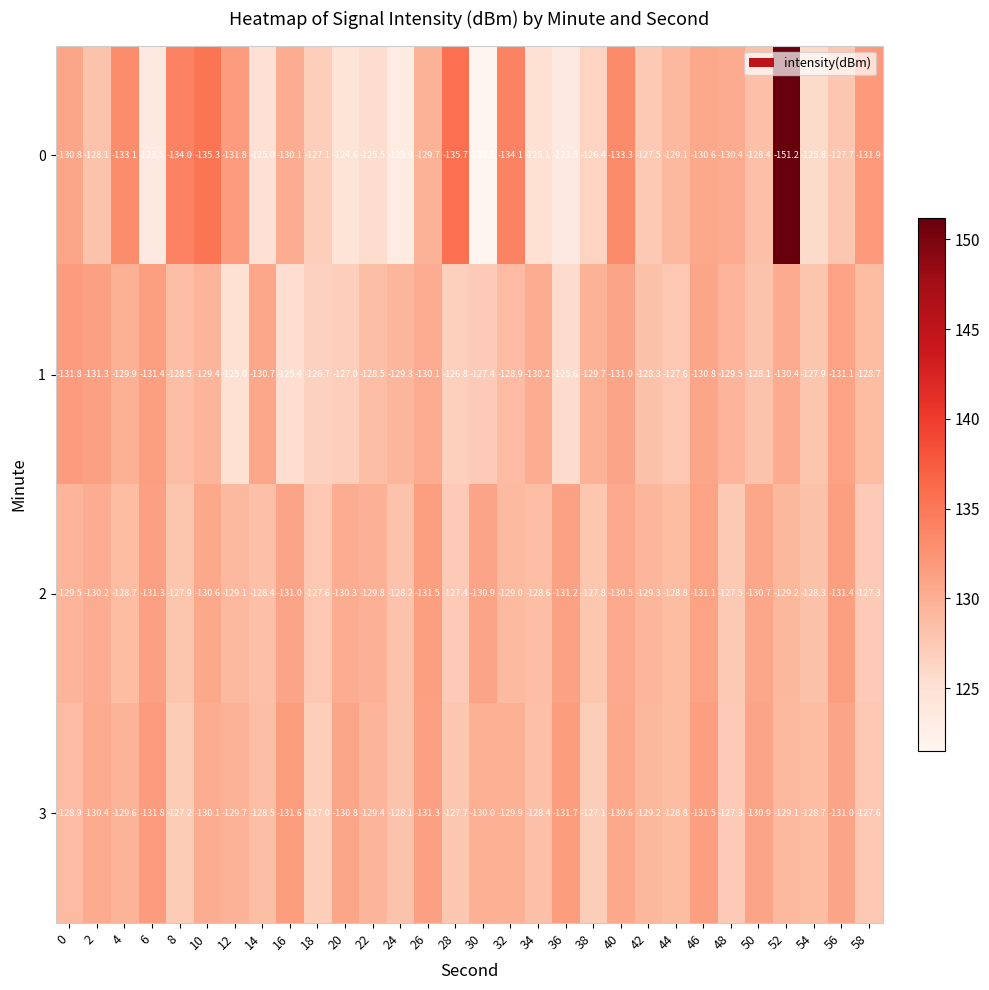

Is the value of 2 at 20 greater than the value of 0 at 2?

No